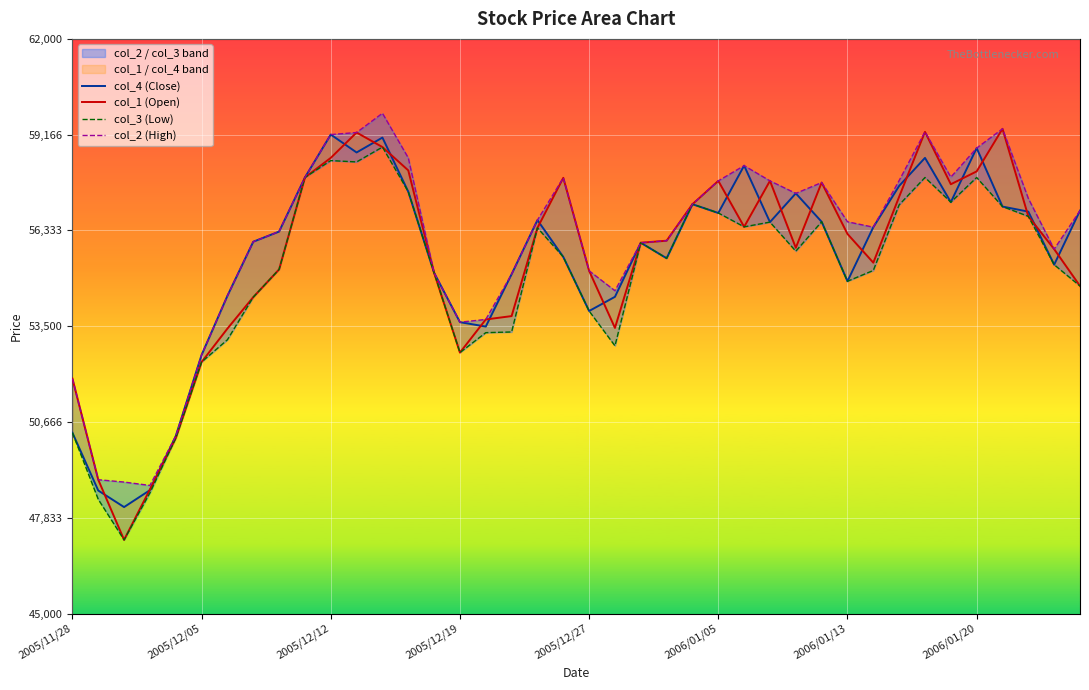

In col_3 (Low), how many points are higher than both neighbors (excluding endpoints)?

9